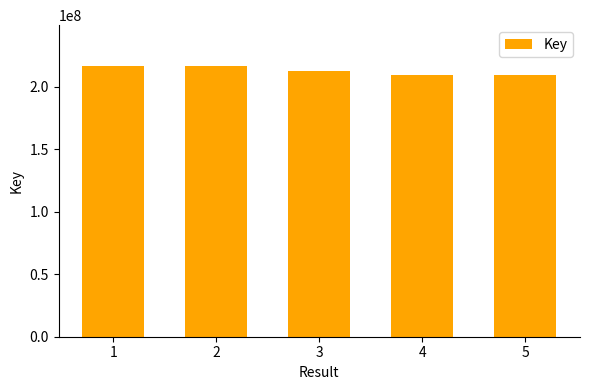

What is the difference between the second highest and minimum values?

6981659